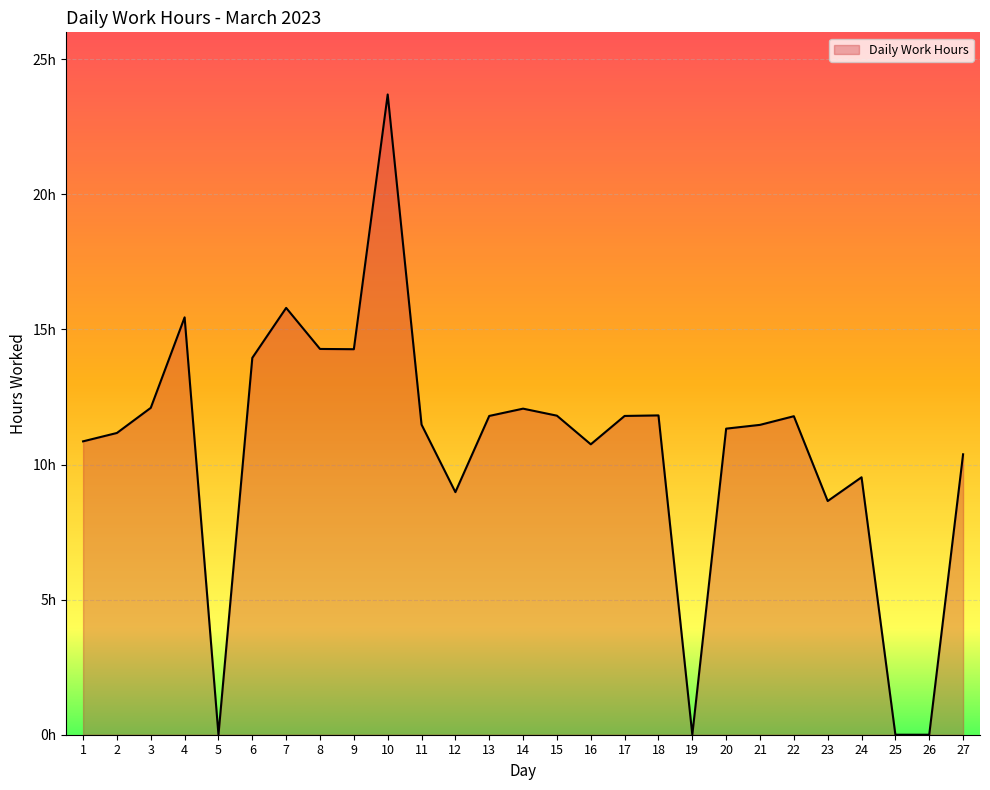

True or false: the data has more than 1 interior local peaks.

True